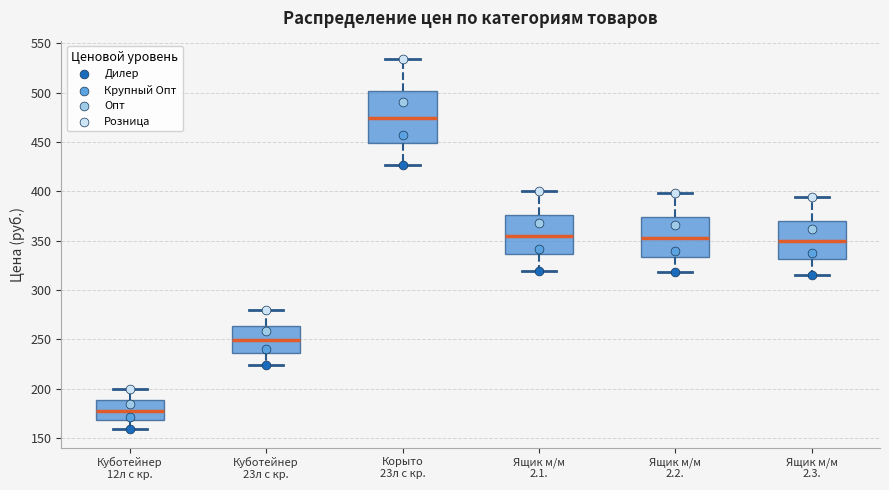

Where is the lower edge of the box for Куботейнер 23л с кр. on the y-axis? The values are not printed on the chart, so give them approximately, as read against the axis.

235